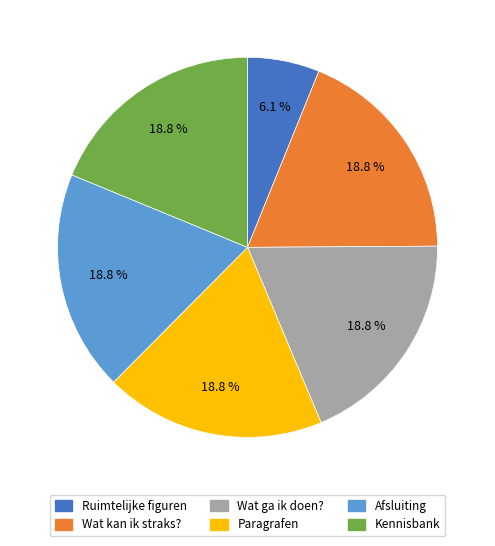

To the nearest percent, what is the difference between the largest and smallest slice percentages?

13%